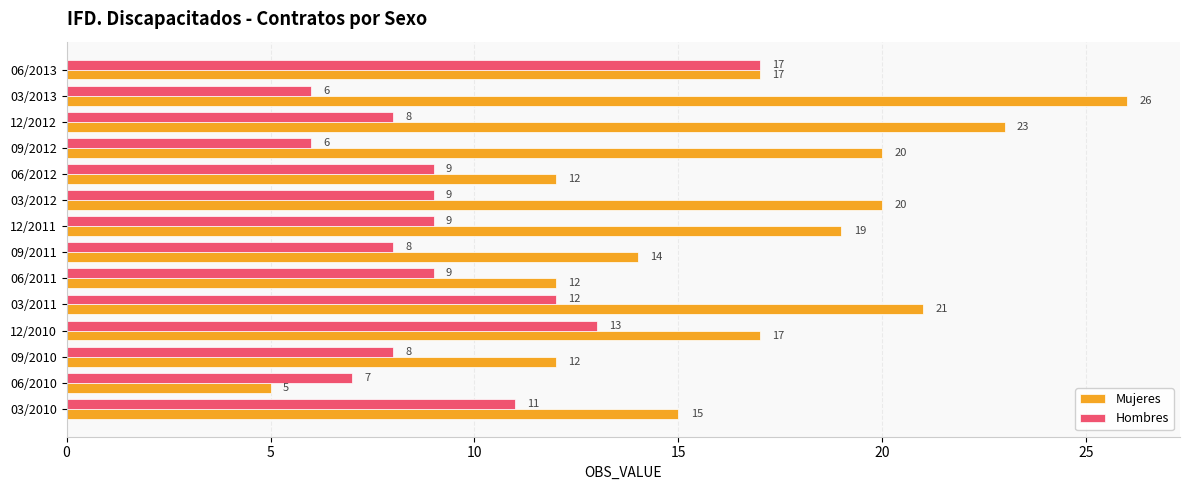

Which series has the widest spread of values?

Mujeres